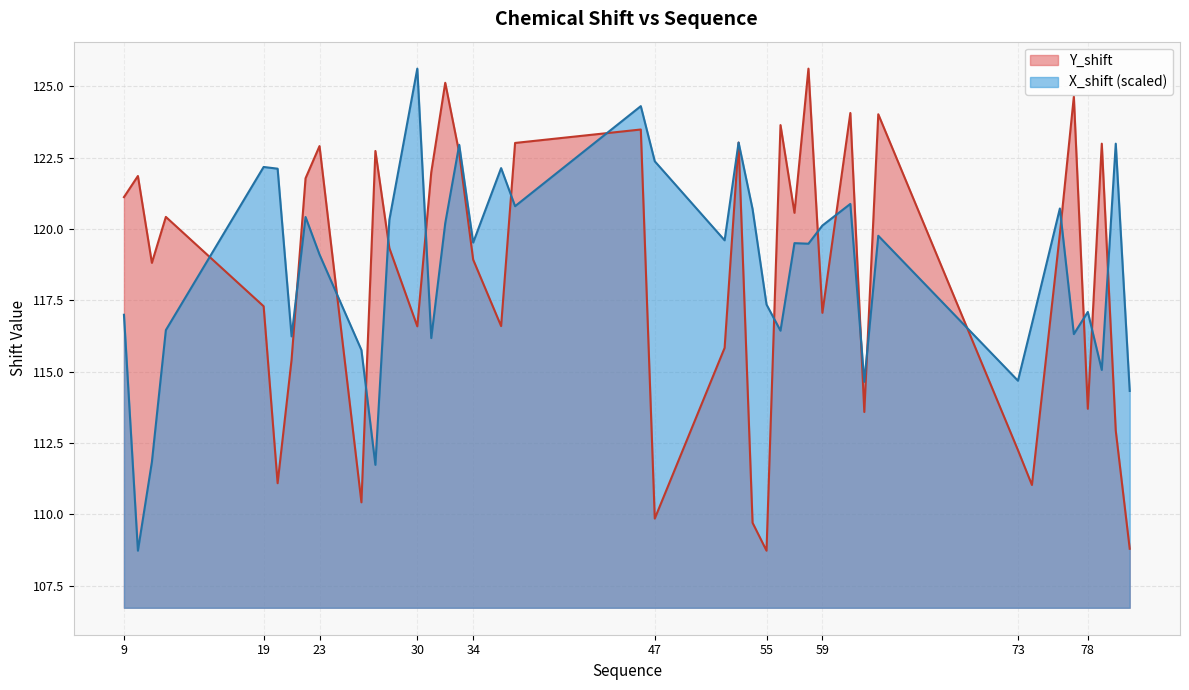

What is the sum of the Y_shift values at 28 and 33?

242.0